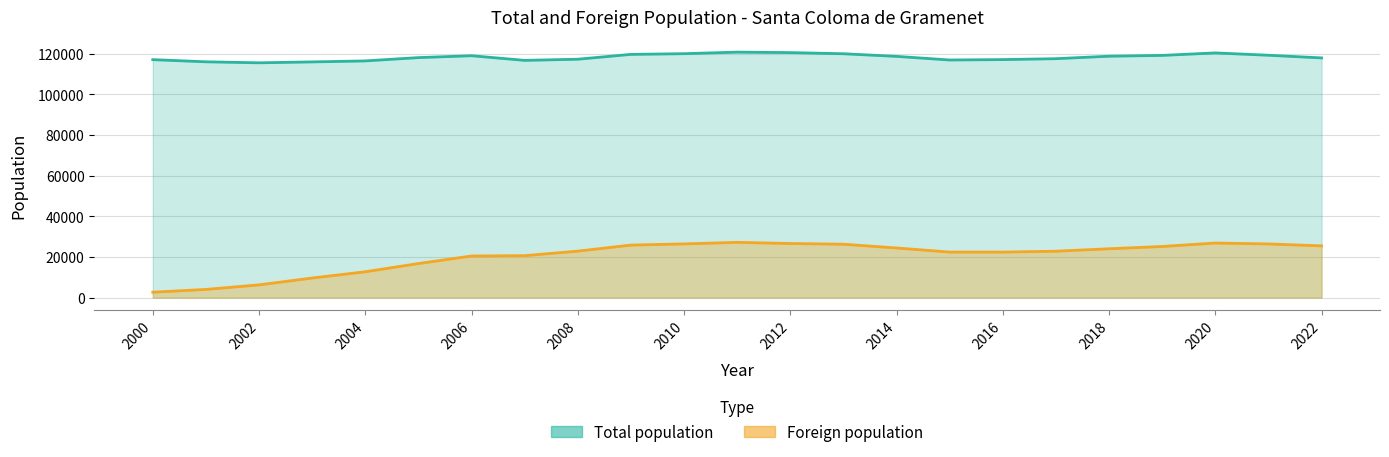

What is the difference between the highest and lowest values at 2005?

101360